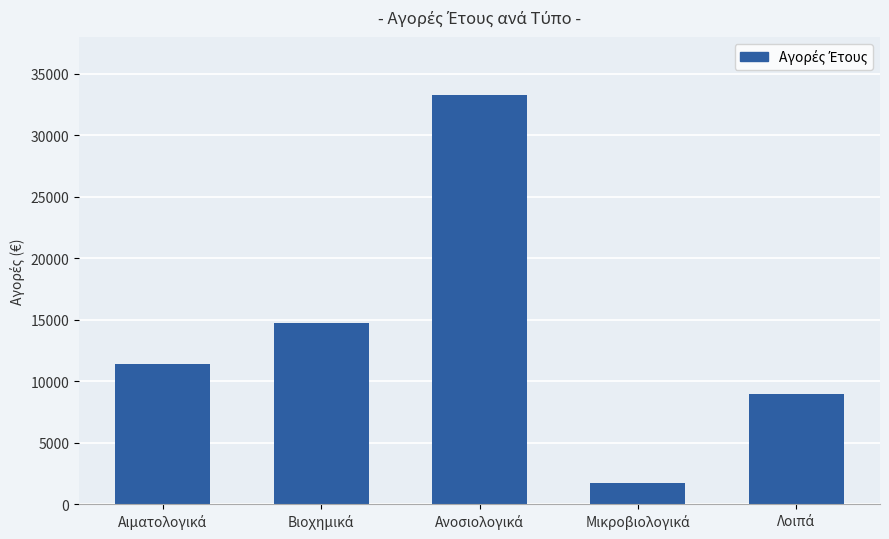

How many data points are above 11433?

3